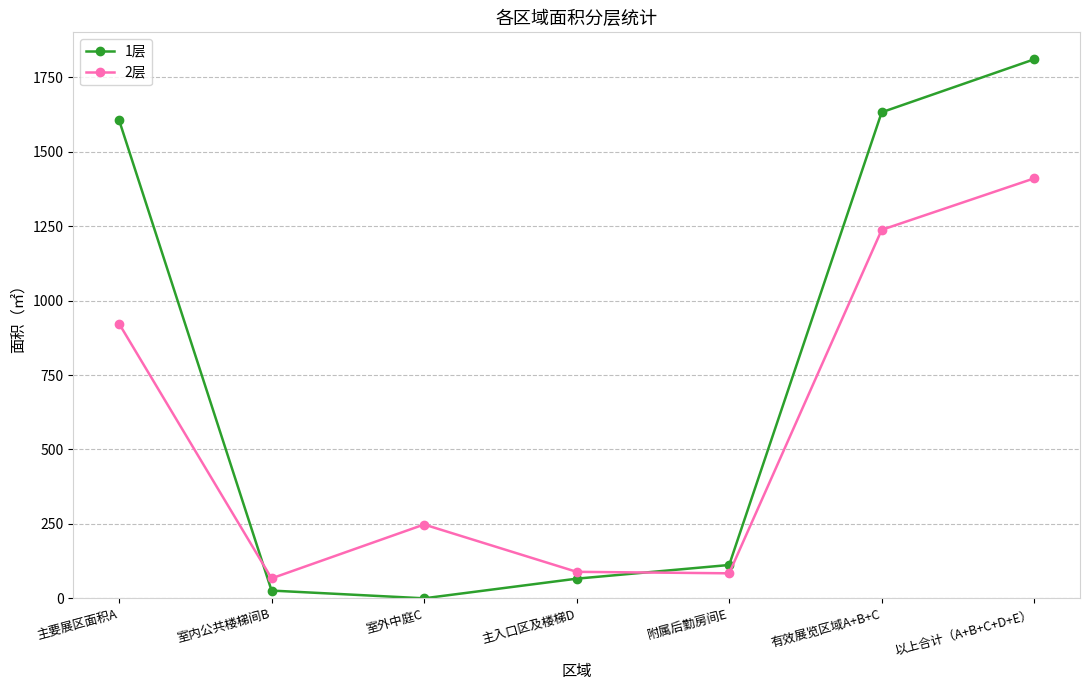

Rank the series by their average value, from lowest to highest.

2层, 1层